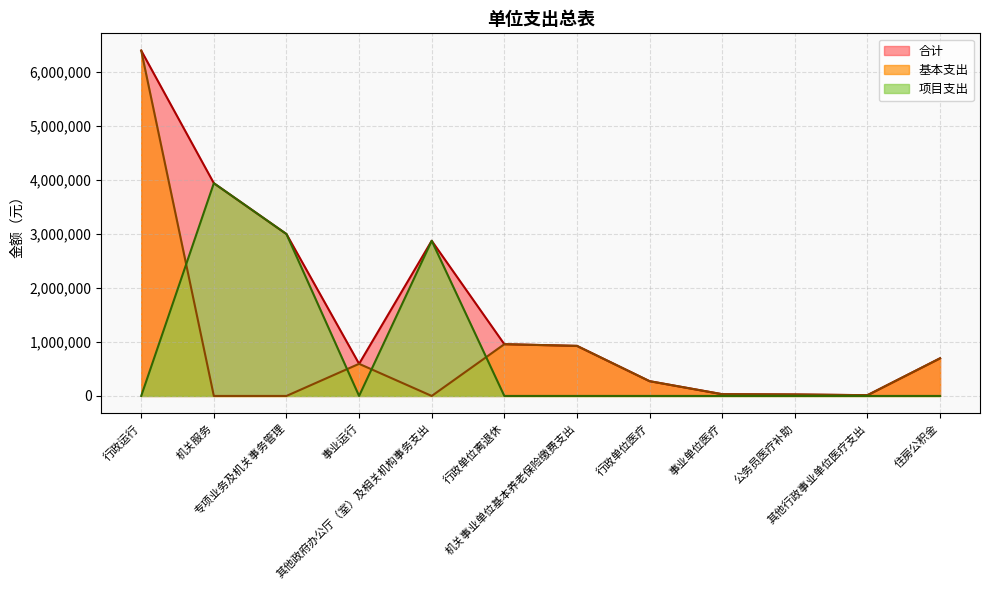

What position from the right is 公务员医疗补助?

3